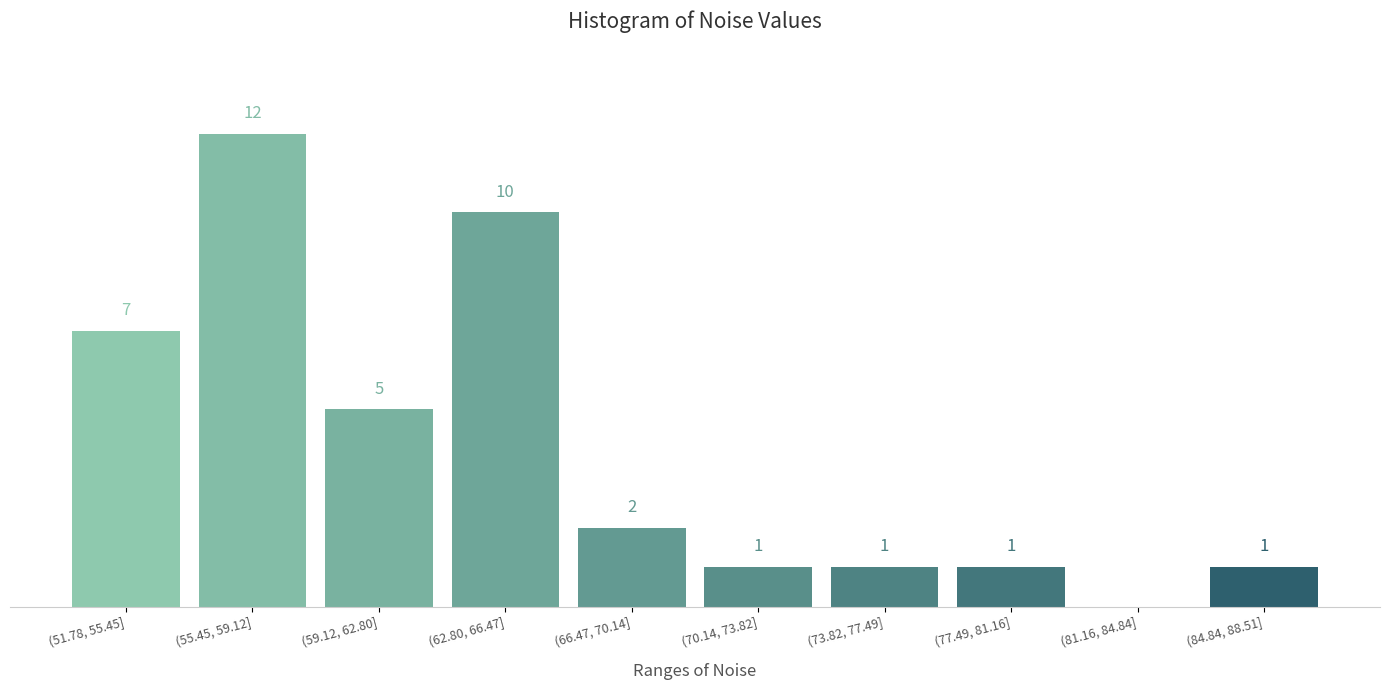

Between (55.45, 59.12] and (62.80, 66.47], which is larger?

(55.45, 59.12]